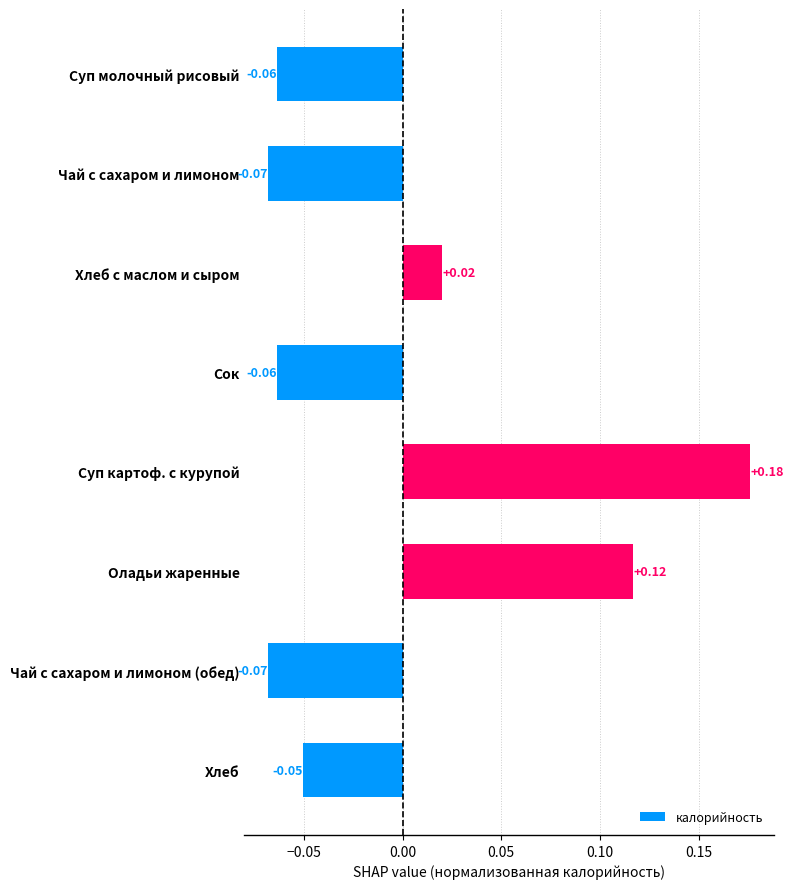

Which has a higher value, Суп картоф. с курупой or Хлеб с маслом и сыром?

Суп картоф. с курупой